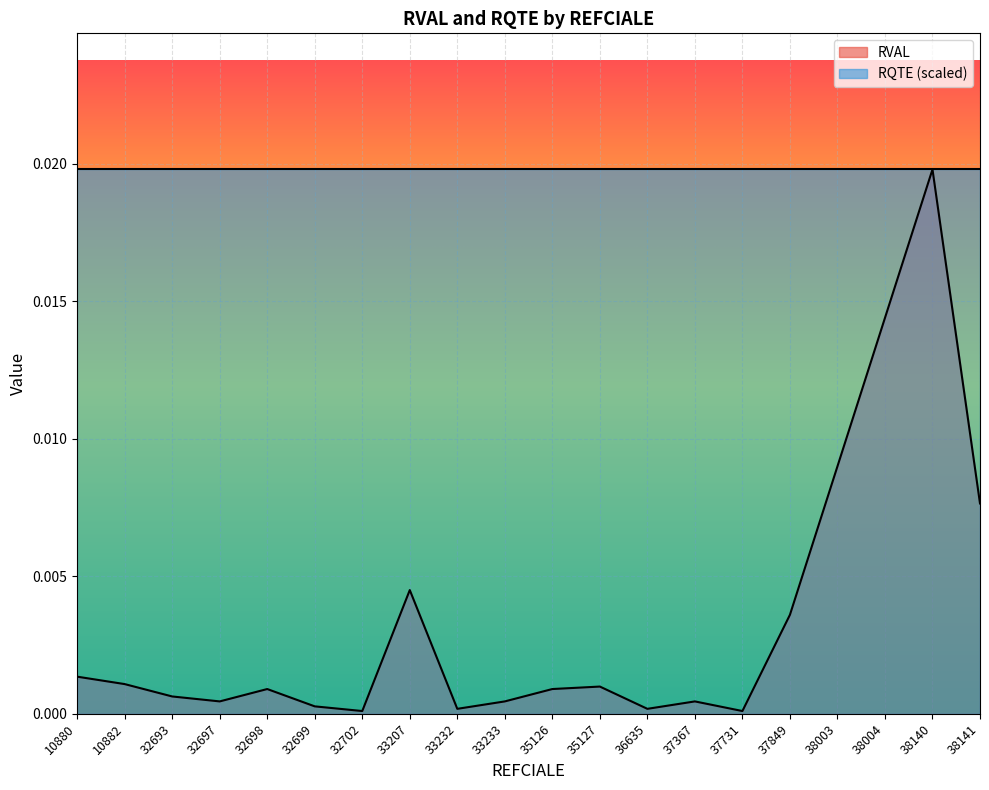

Does the chart display data point markers on the line(s)?

No